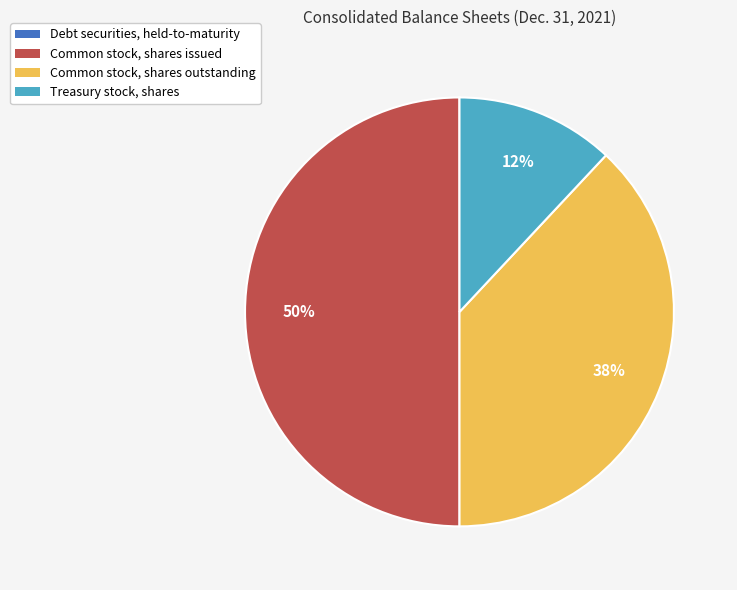

The Common stock, shares outstanding slice represents 38% of the pie. True or false?

True